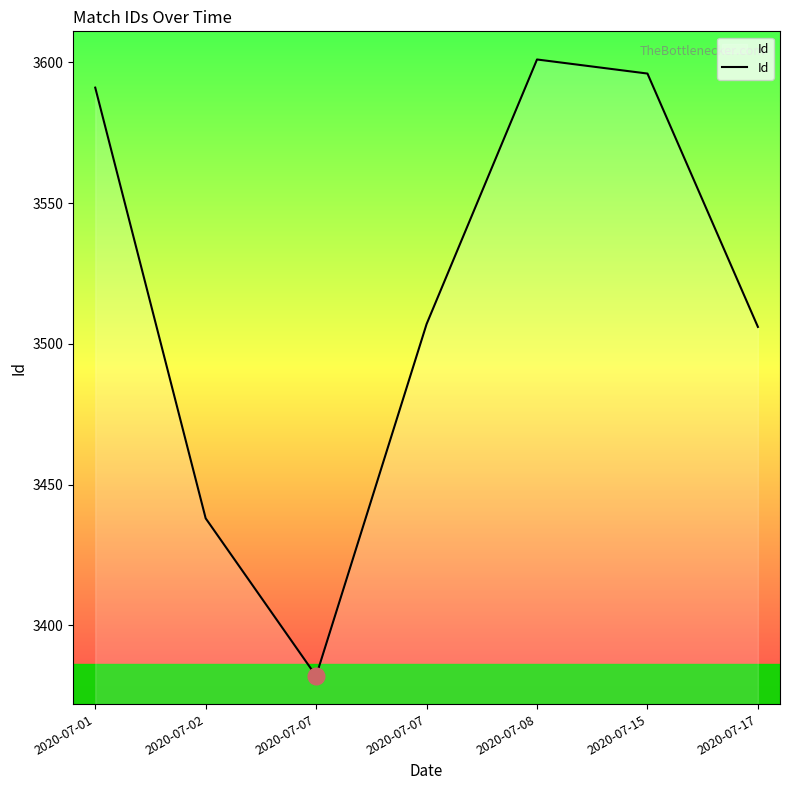

Is this an area chart (filled region under the line)?

Yes